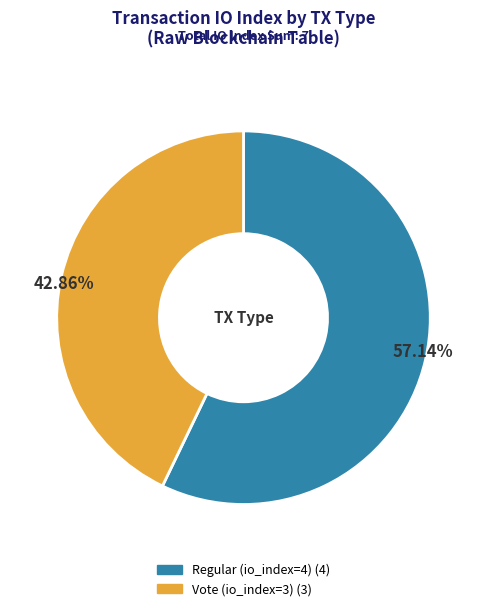

Count the number of slices in the pie.

2